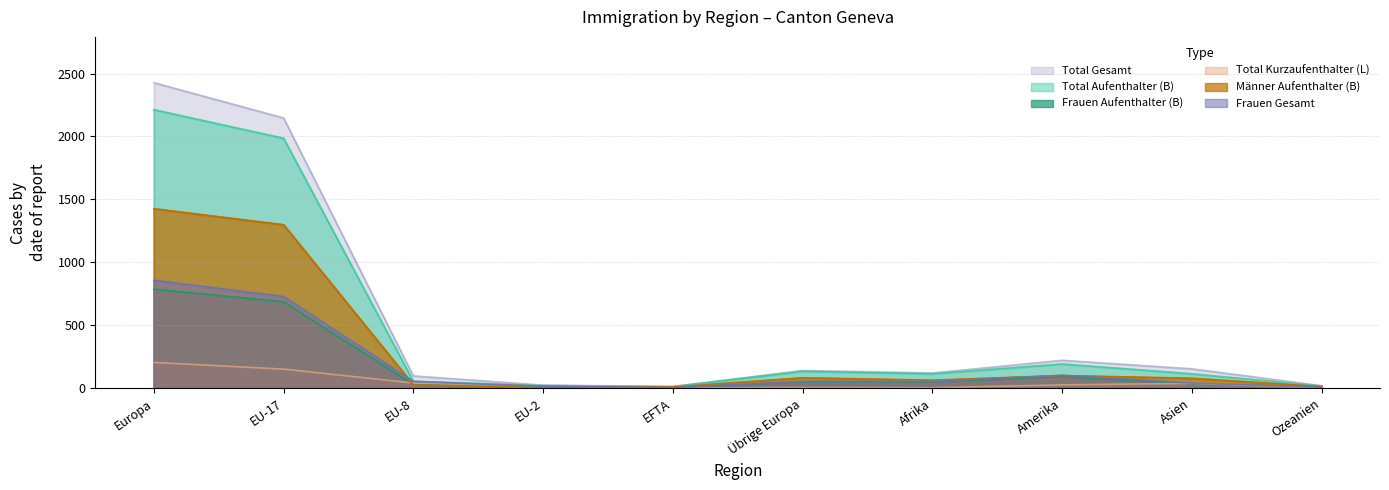

How many categories are shown in the chart?

10